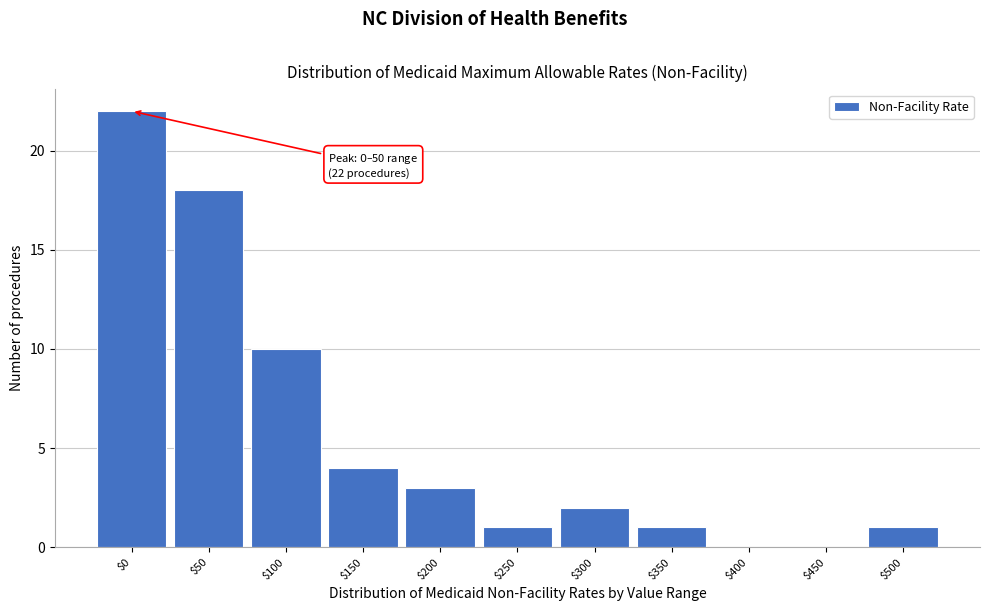

The value at $400 is 0. True or false?

True